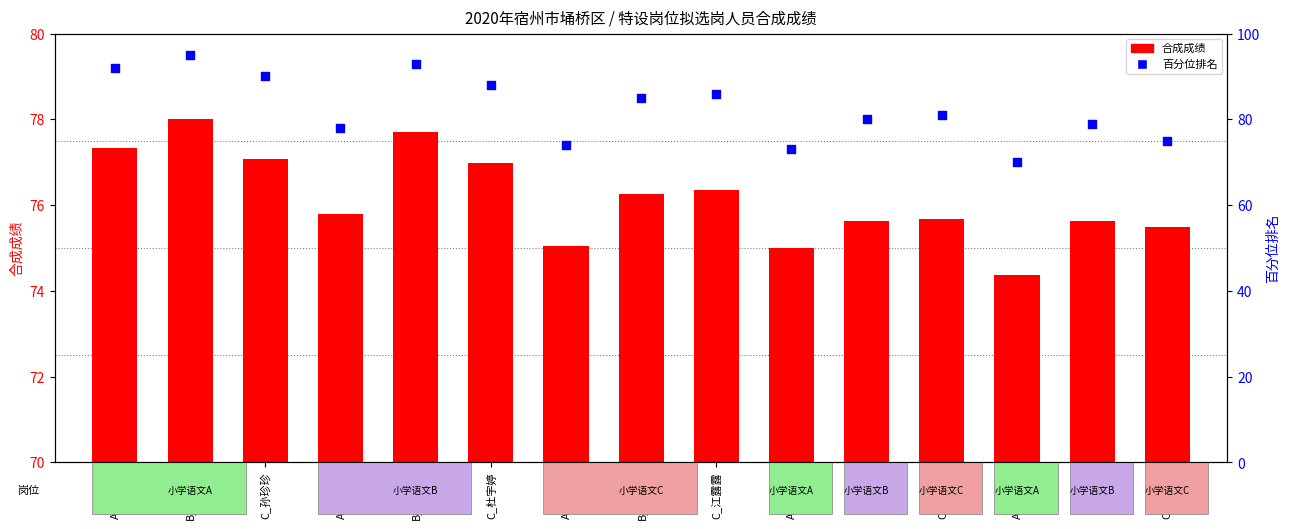

Is the value of 合成成绩 at C_孙珍珍 greater than the value of 百分位排名 at A_徐雅楠?

Yes